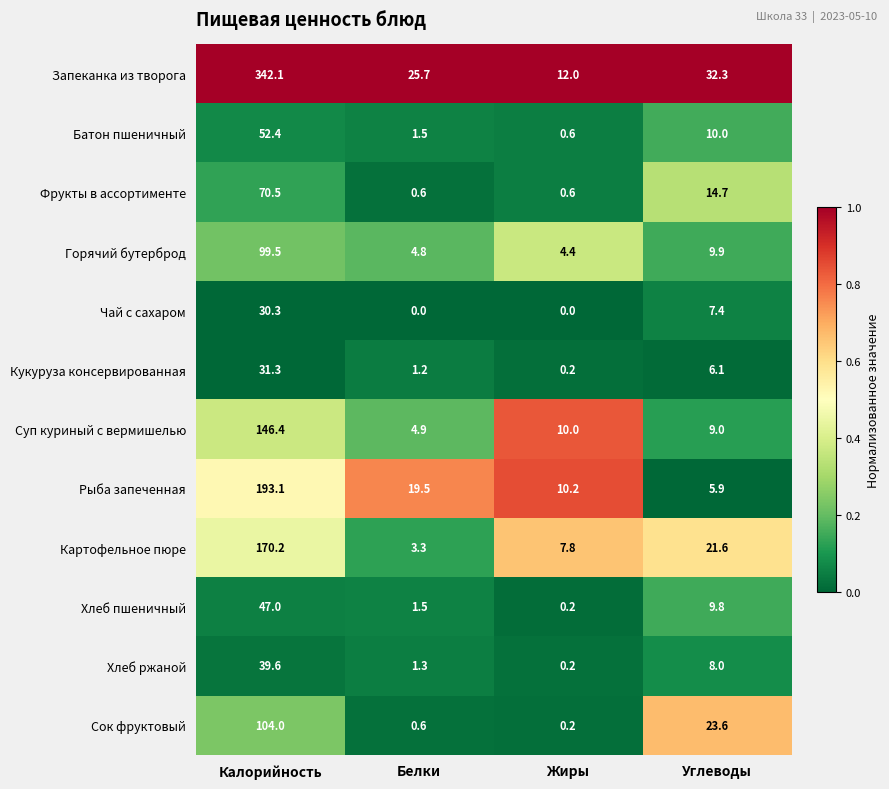

Between Белки and Углеводы, which series saw the biggest shift?

Сок фруктовый